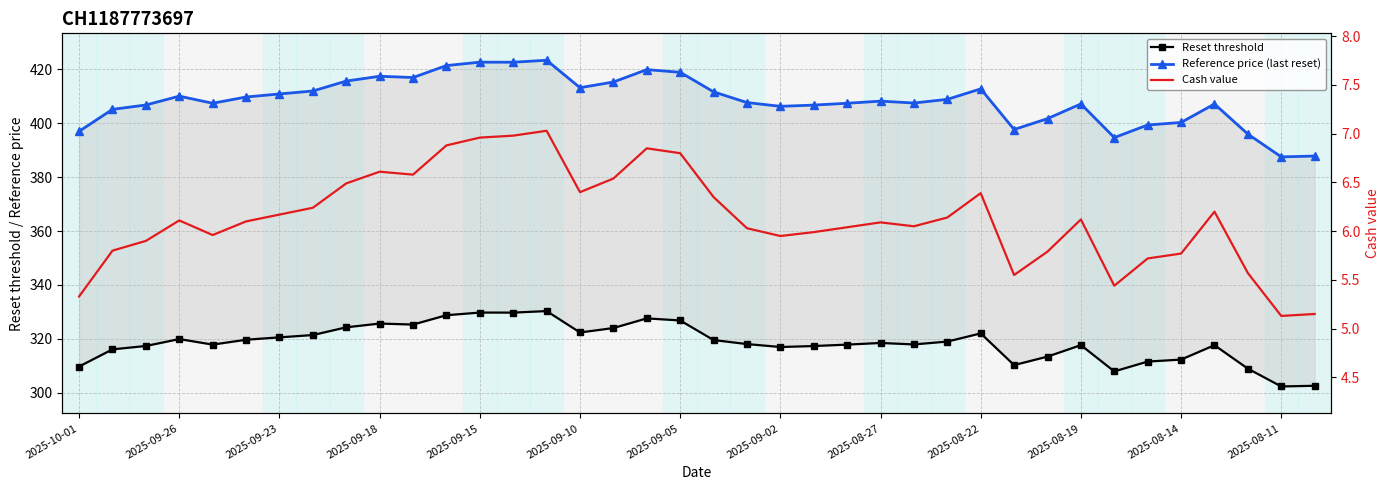

True or false: Reset threshold has more than 2 interior local peaks.

True